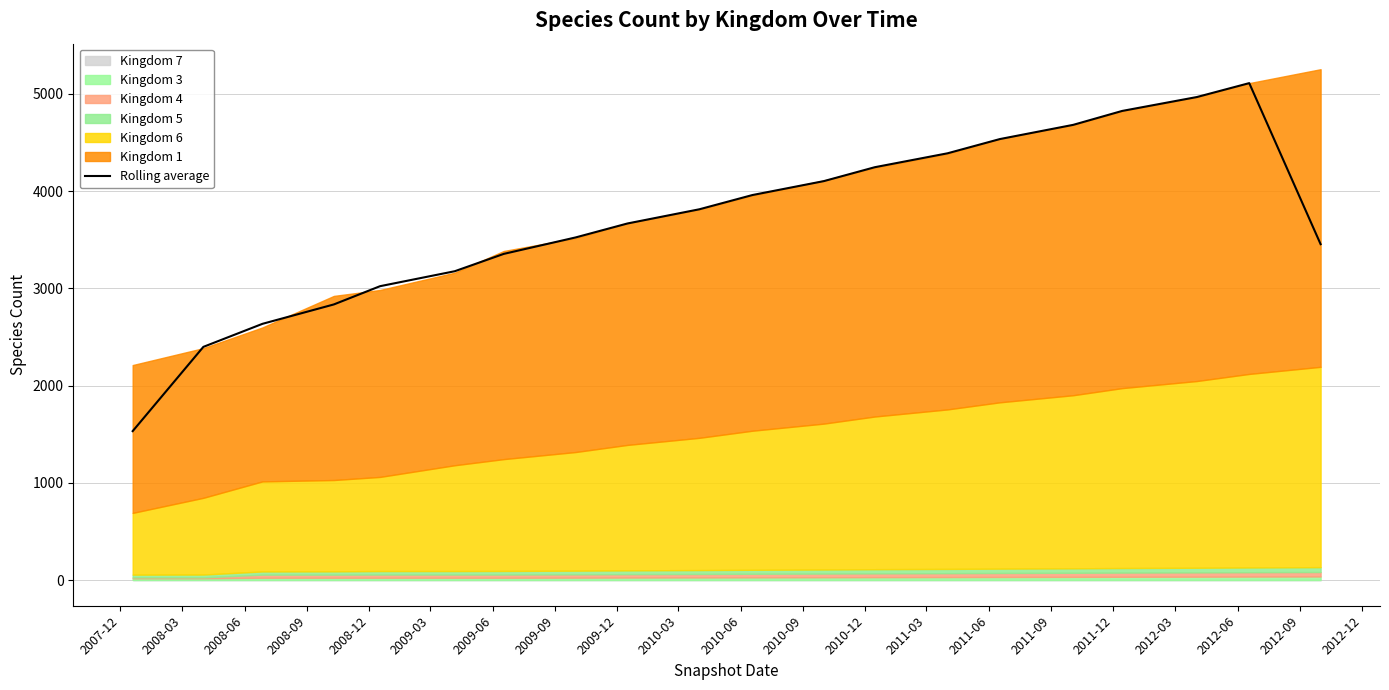

What is the minimum value for Rolling average?

1532.7